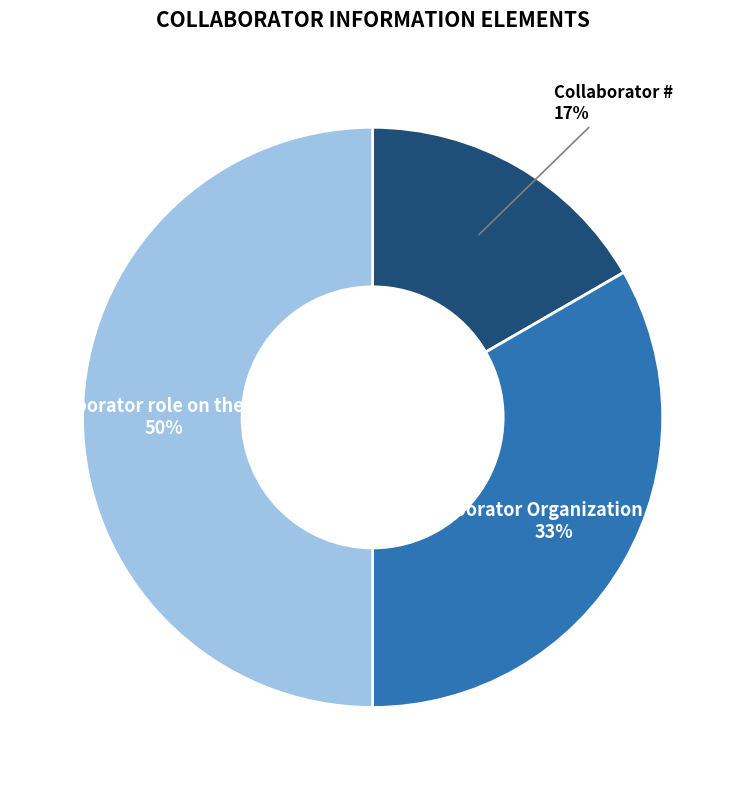

Is Collaborator Organization PO-ID the majority of the pie?

No